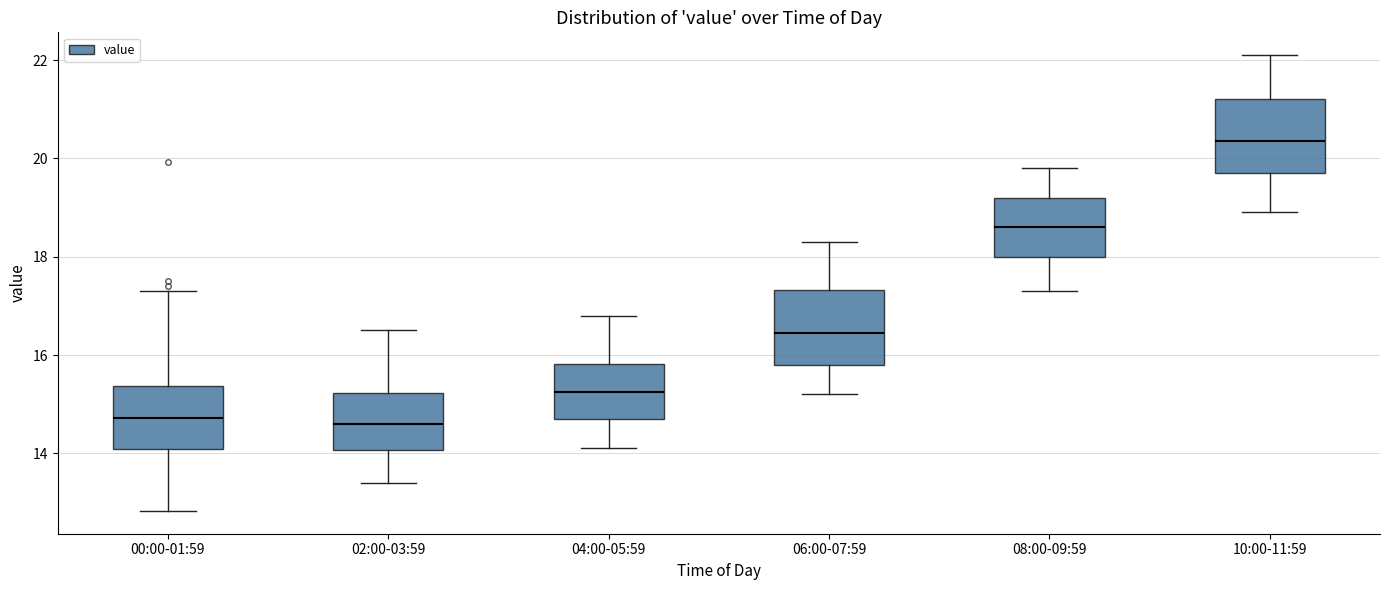

Which box's median line is the highest?

10:00-11:59